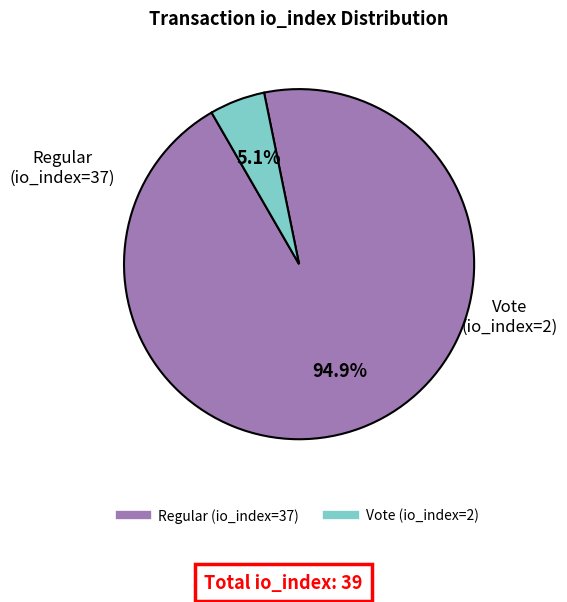

To the nearest percent, what is the difference between the Regular (io_index=37) and Vote (io_index=2) slice percentages?

90%